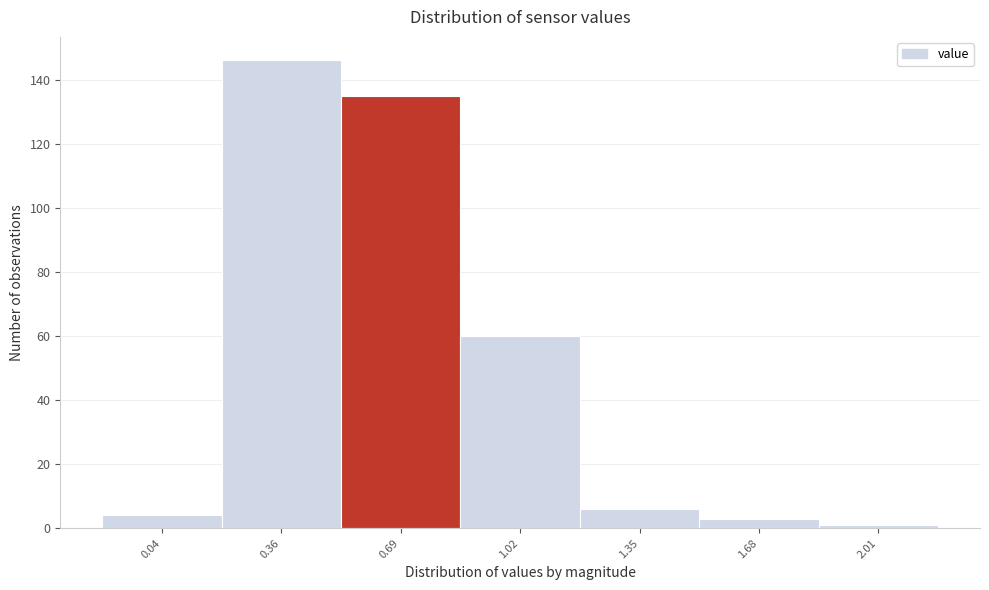

Reading left to right, extract all data points from this chart.

0.04=4	0.36=146	0.69=135	1.02=60	1.35=6	1.68=3	2.01=1